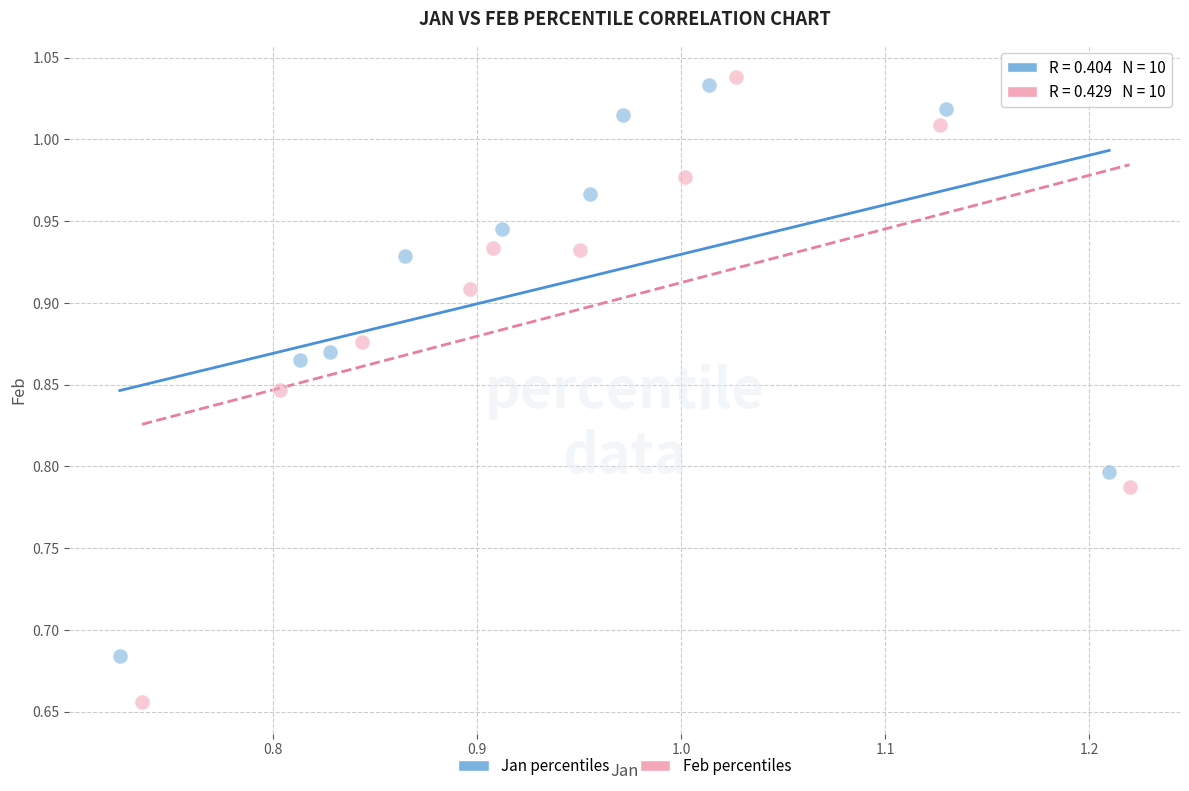

Which series has the widest spread of Y values?

Feb percentiles